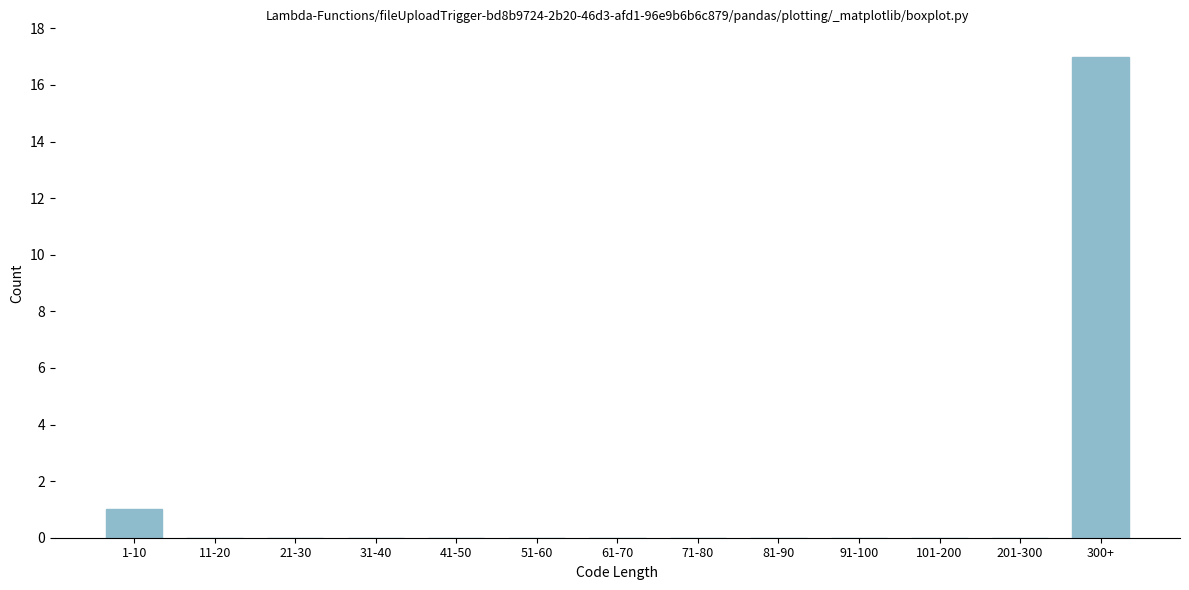

Reading left to right, what are all the values shown in this chart?

1-10=1	11-20=0	21-30=0	31-40=0	41-50=0	51-60=0	61-70=0	71-80=0	81-90=0	91-100=0	101-200=0	201-300=0	300+=17